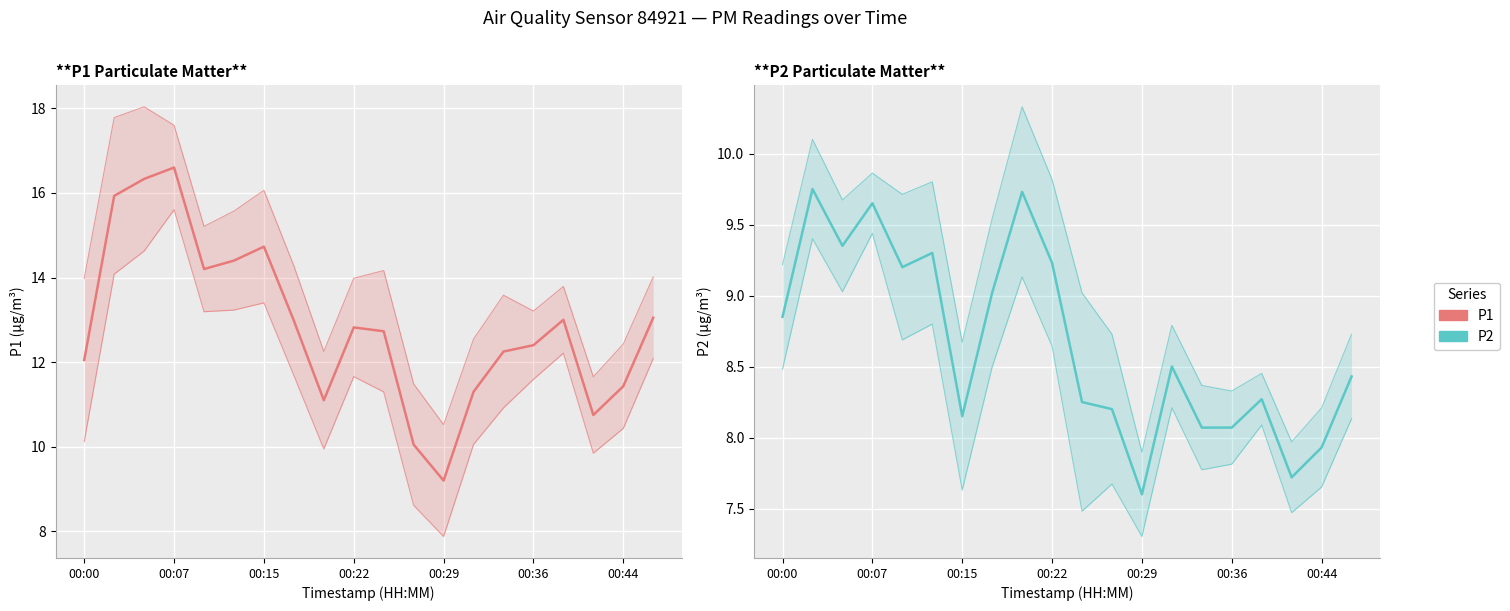

True or false: P1 Particulate Matter and P2 Particulate Matter intersect in this chart.

False